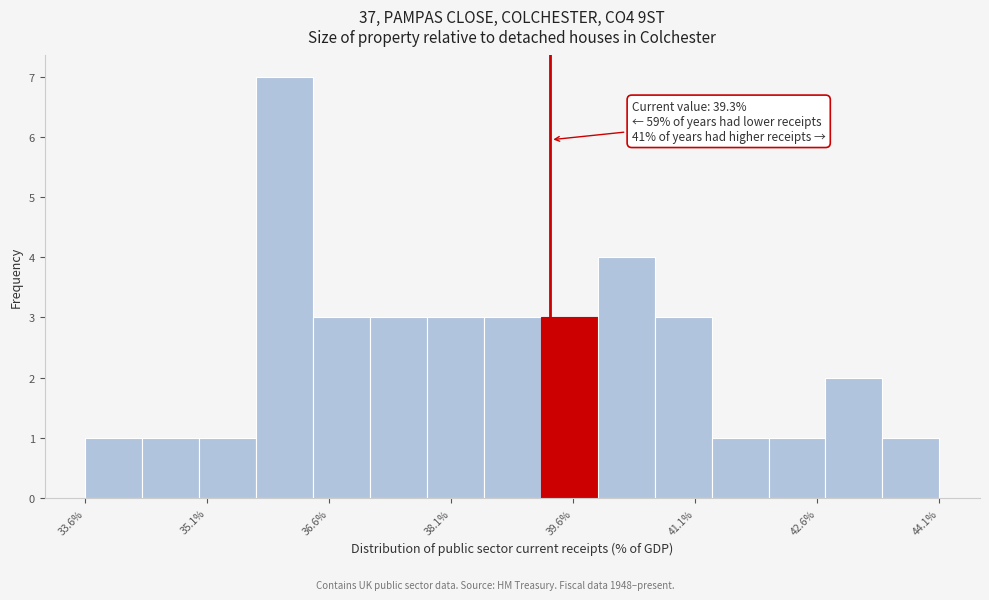

Read against the x-axis, roughly where is the centre of the tallest bar?

36.0